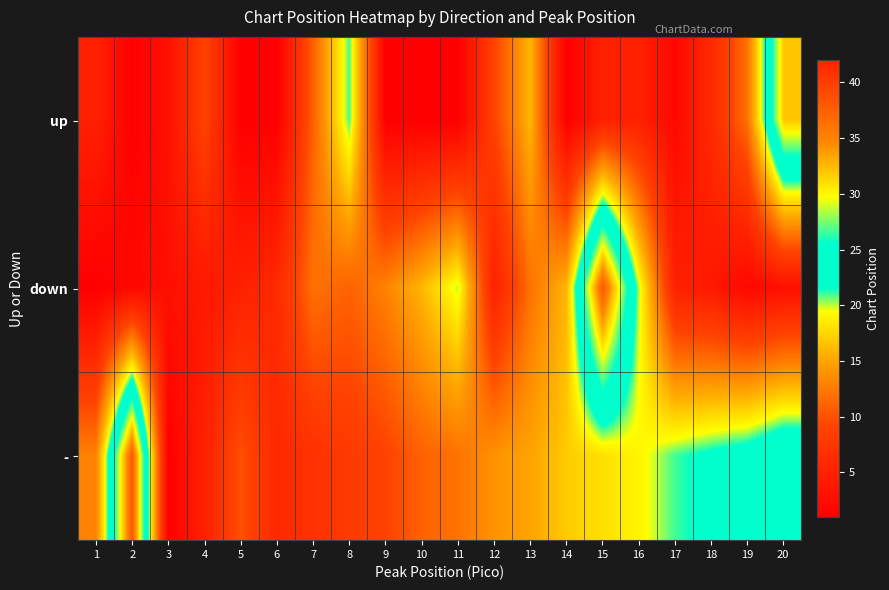

Reading left to right, extract all data points from this chart.

up: 1=5	2=1	3=3	4=9	5=1	6=1	7=11	8=21	9=1	10=1	11=1	12=9	13=16	14=1	15=5	16=5	17=2	18=6	19=12	20=32
down: 1=1	2=2	3=3	4=4	5=5	6=6	7=12	8=11	9=13	10=16	11=20	12=5	13=12	14=16	15=38	16=20	17=5	18=4	19=2	20=3
-: 1=13	2=38	3=1	4=5	5=10	6=6	7=7	8=8	9=9	10=11	11=12	12=14	13=15	14=17	15=18	16=19	17=21	18=22	19=23	20=25